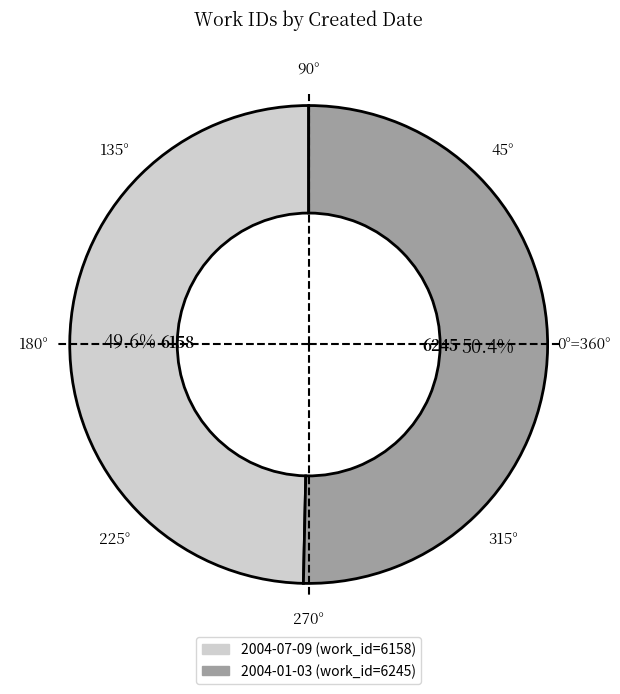

To the nearest percent, what portion does 2004-07-09 represent?

50%